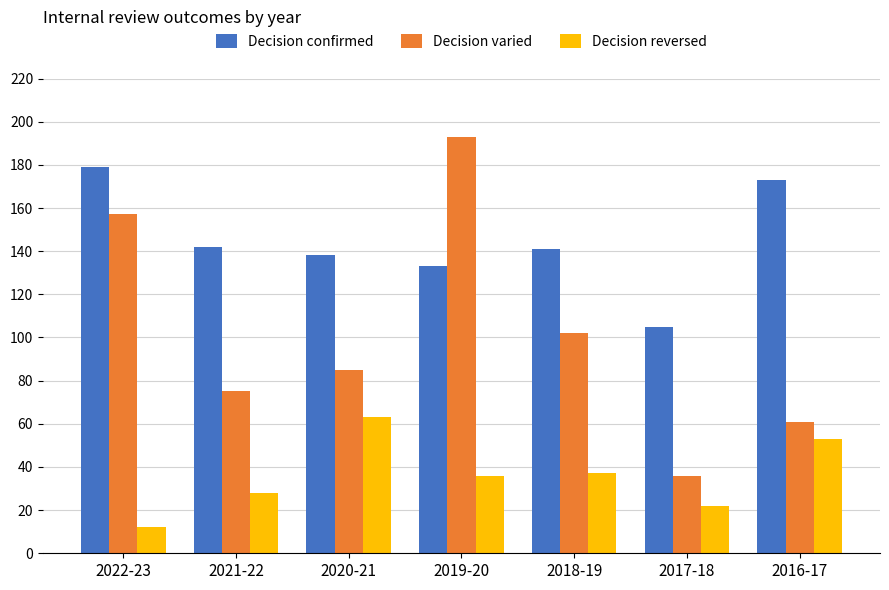

Count the number of categories in the chart.

7